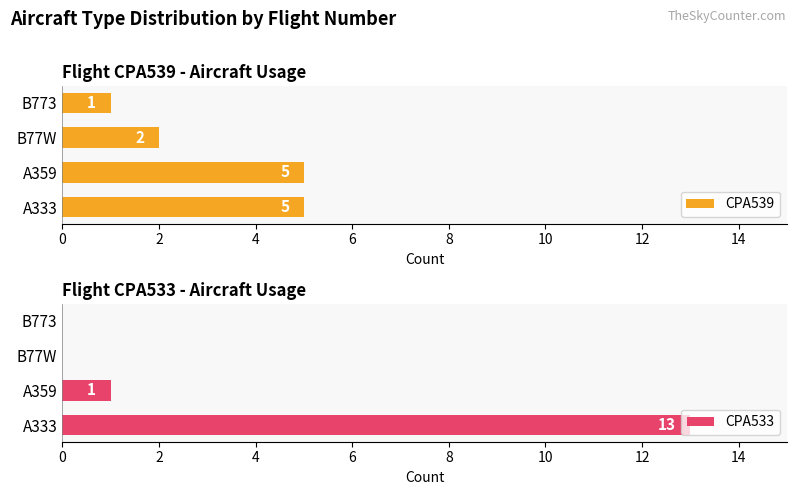

How many bars are there in each group?

2